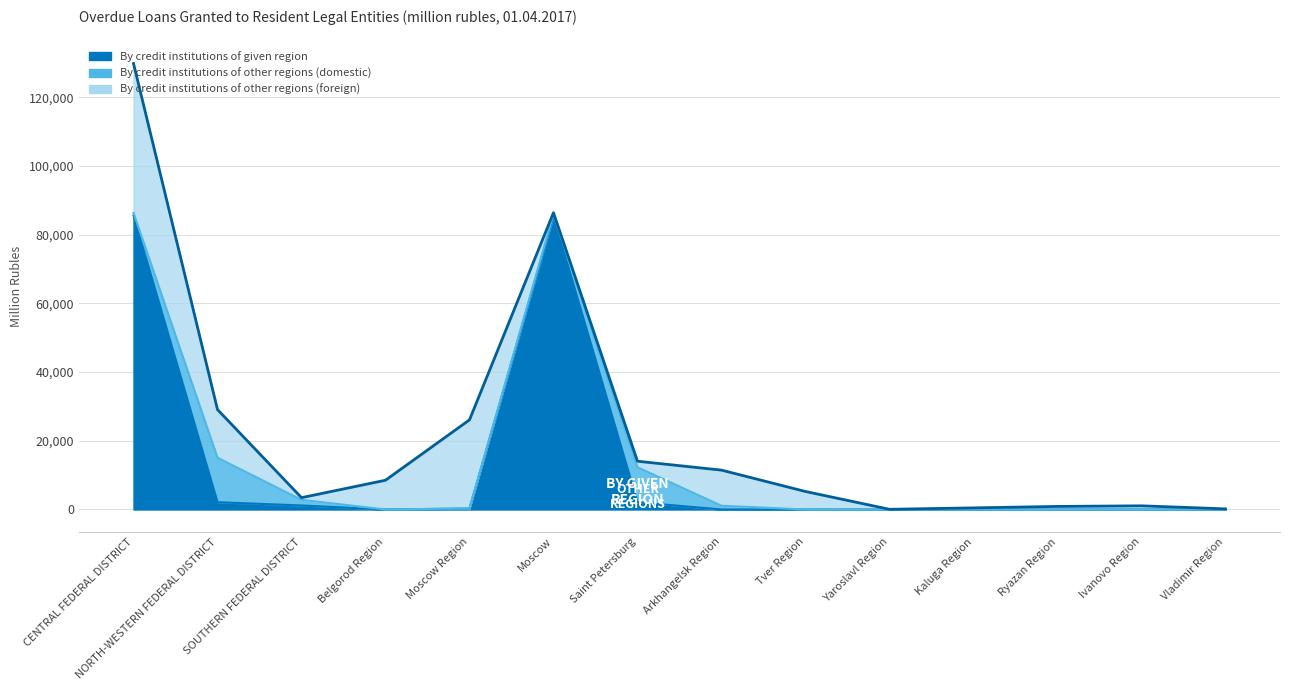

Which series changed the most between Moscow Region and Arkhangelsk Region?

By credit institutions of other regions (foreign)